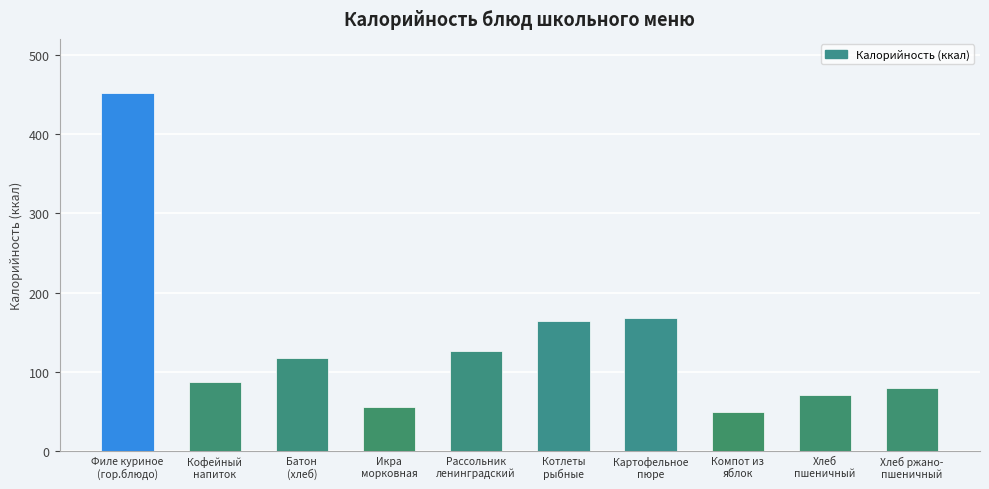

The value at Кофейный
напиток is 48. True or false?

False